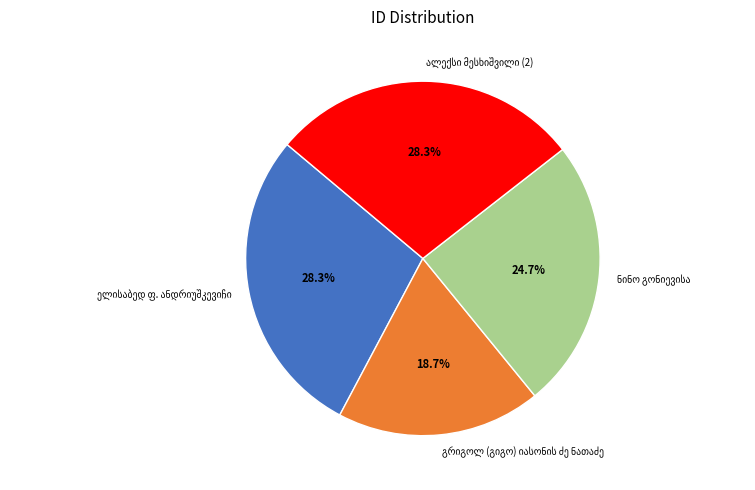

Is there any slice that represents more than half of the pie?

No